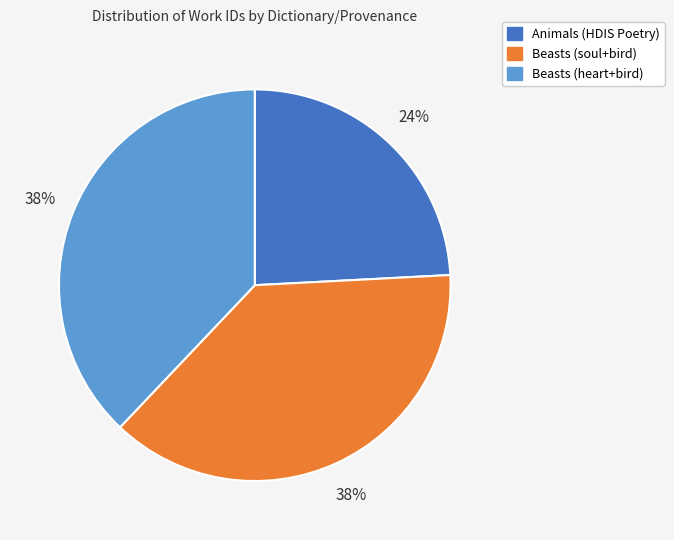

Does Animals (HDIS Poetry) represent more than half of the total?

No